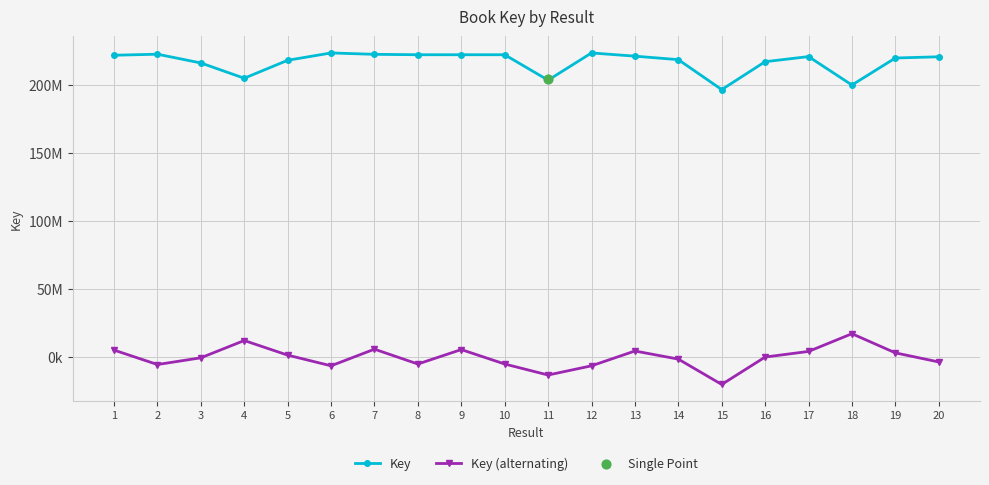

At how many categories does at least one series exceed 47696156?

20